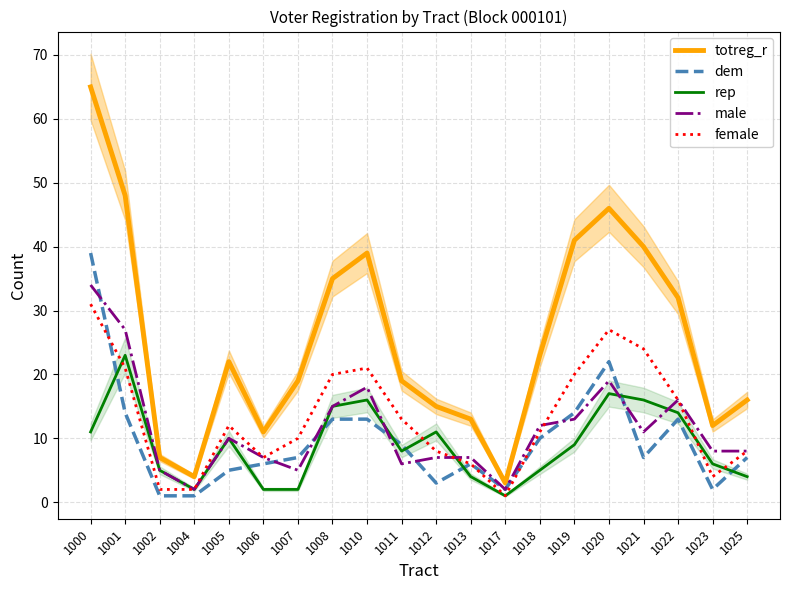

At which category is the sum across all series the highest?

1000